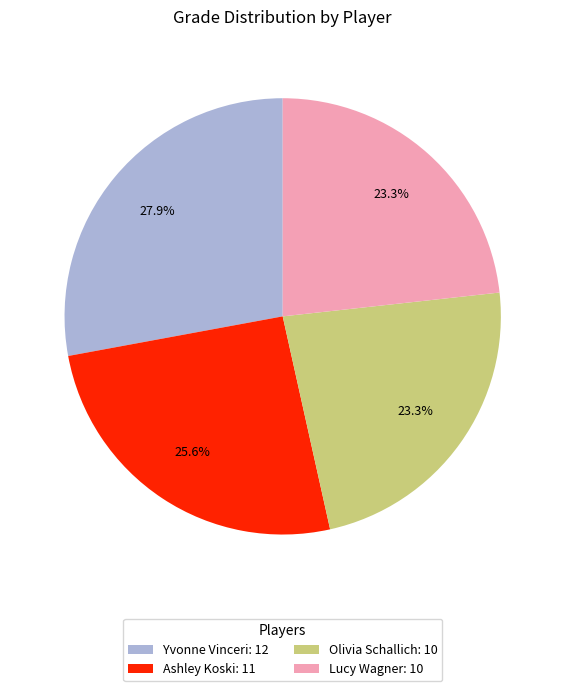

How many segments does this pie chart have?

4